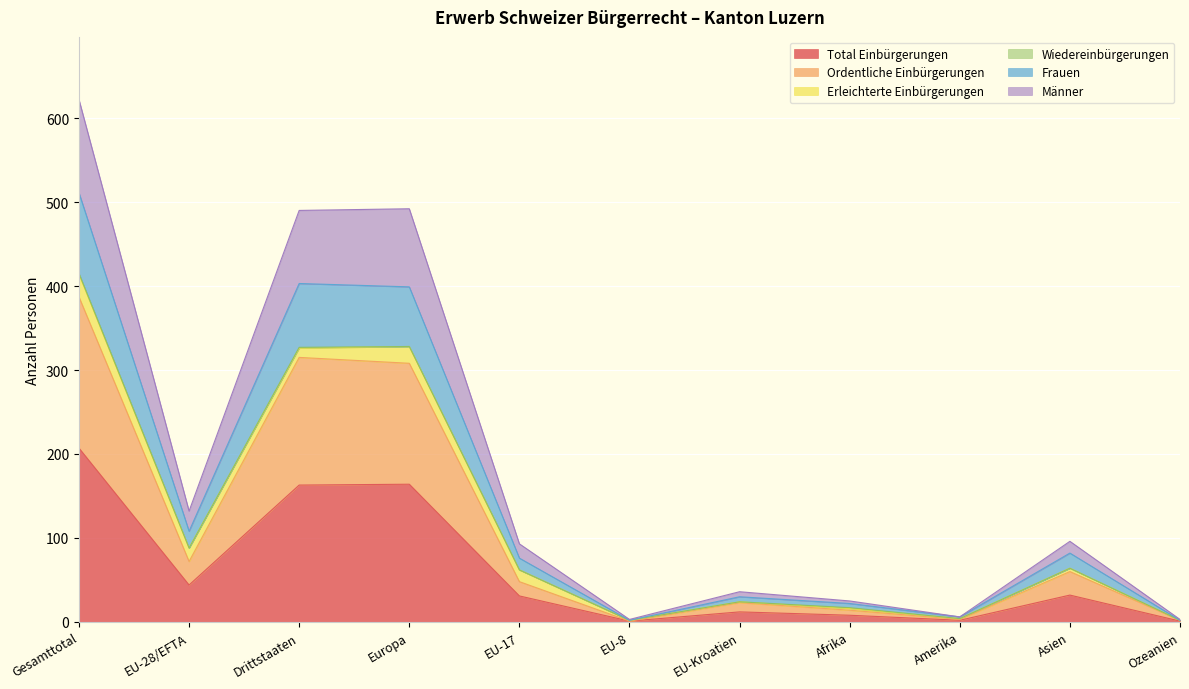

True or false: Männer and Frauen cross at least once.

False